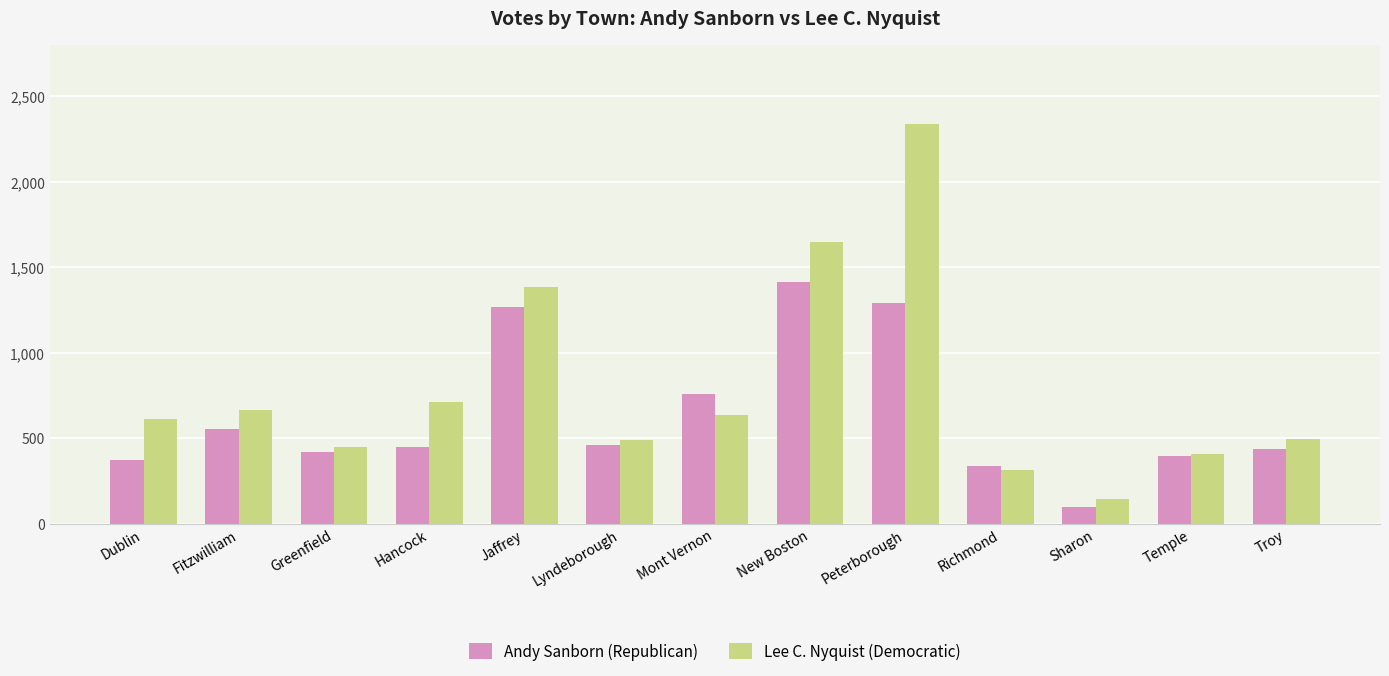

What is the average value of the Andy Sanborn (Republican) series?

636